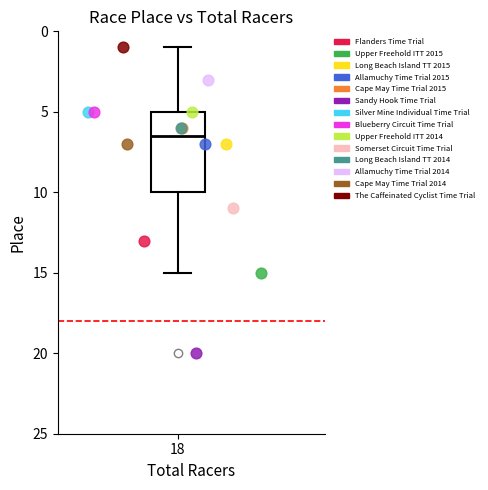

Which series reaches the minimum Y coordinate?

The Caffeinated Cyclist Time Trial